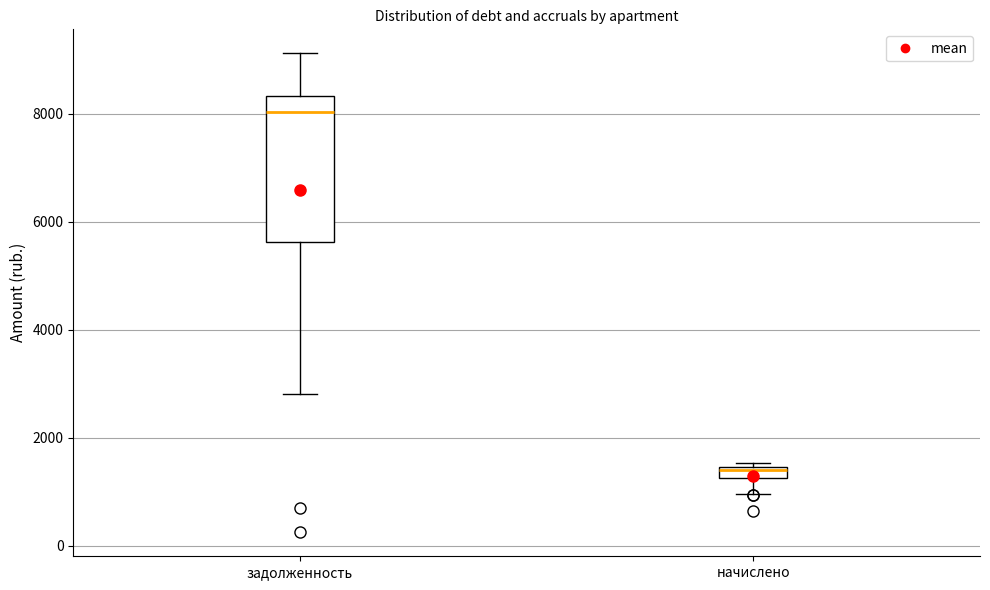

Where does the upper whisker of the box for задолженность end on the y-axis? The values are not printed on the chart, so give them approximately, as read against the axis.

9200